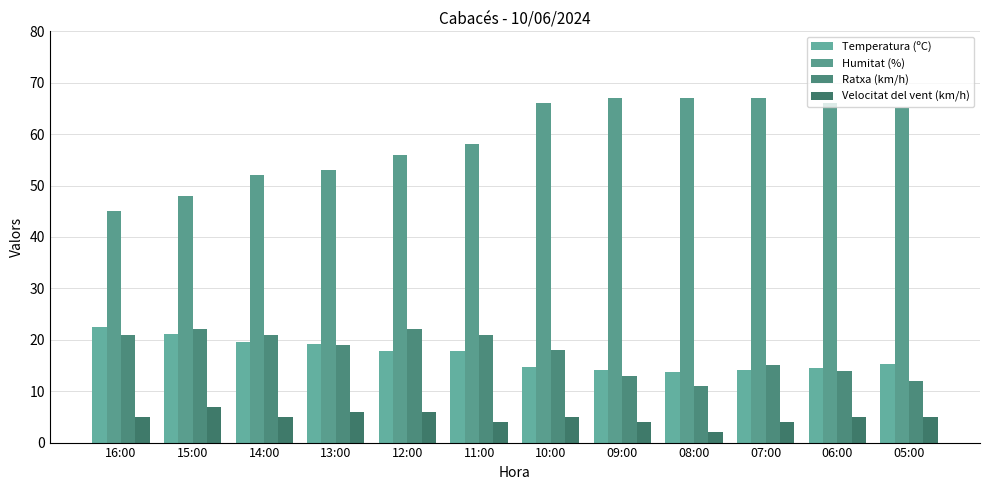

What are all the series names shown in the legend?

Temperatura (ºC), Humitat (%), Ratxa (km/h), Velocitat del vent (km/h)